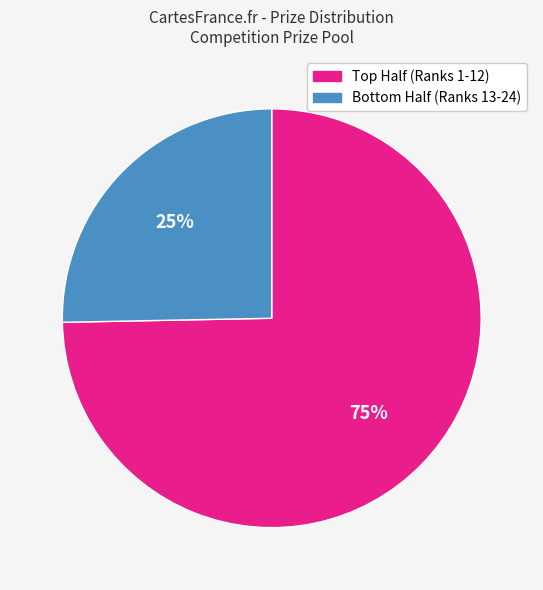

Is there a majority slice in this chart?

Yes